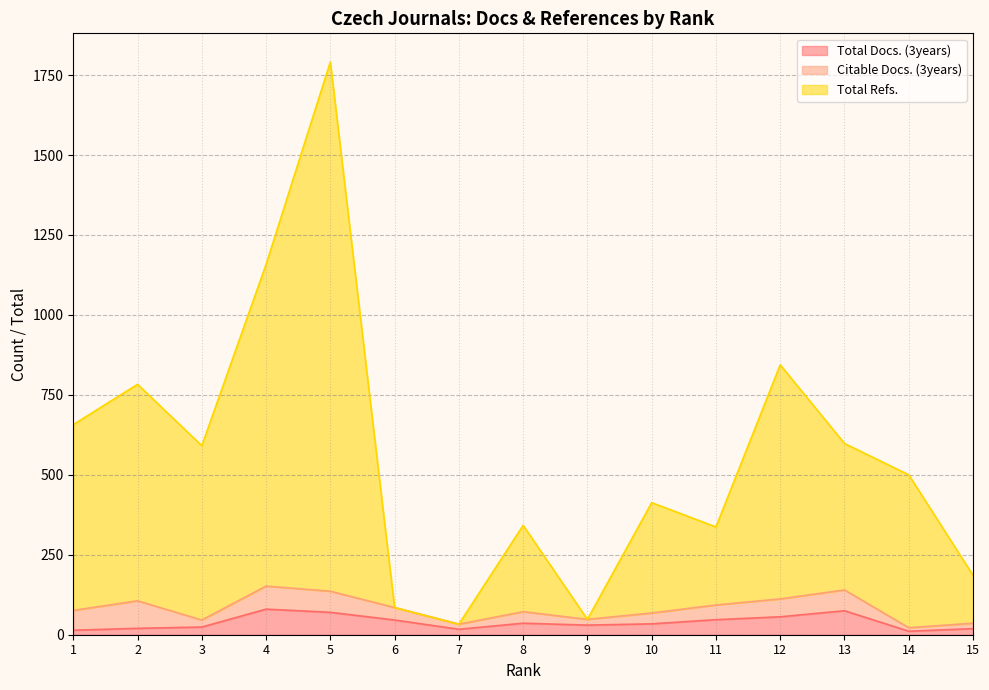

Between 4 and 8, which is larger?

4